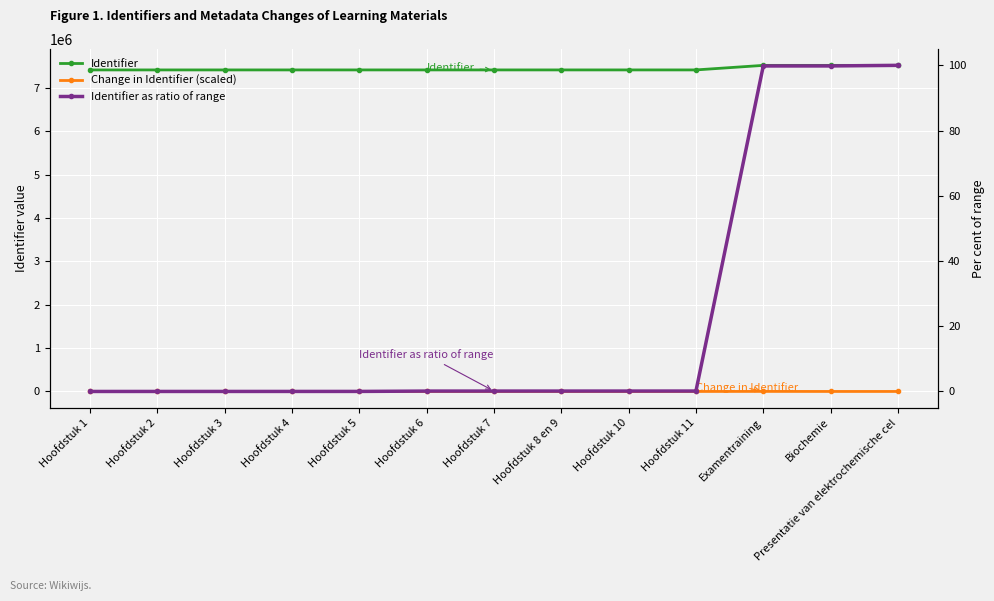

How many values in the Identifier series are below 7411505?

6